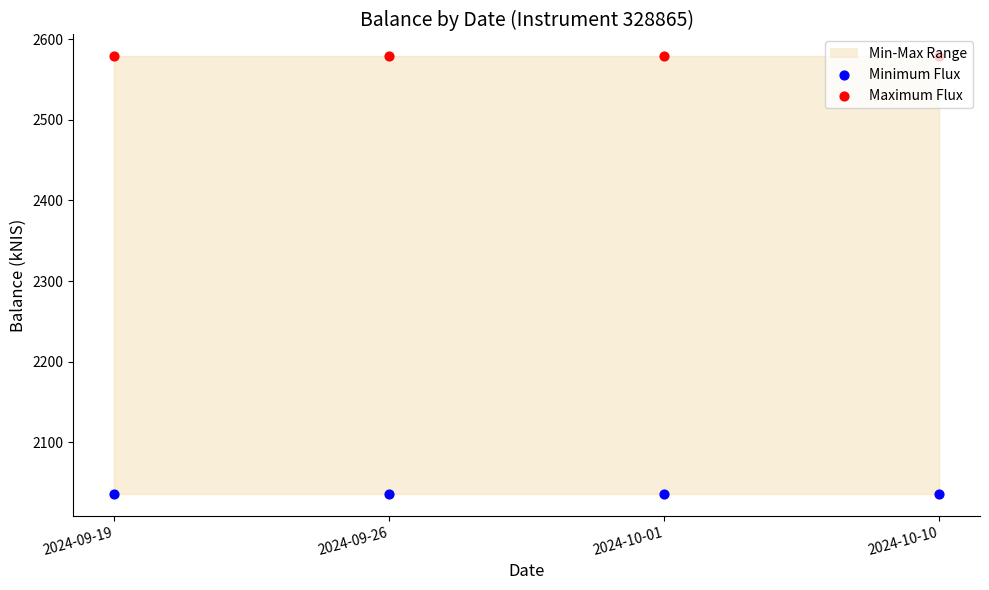

Is the value of Maximum Flux at 2024-09-26 greater than the value of Minimum Flux at 2024-10-01?

Yes